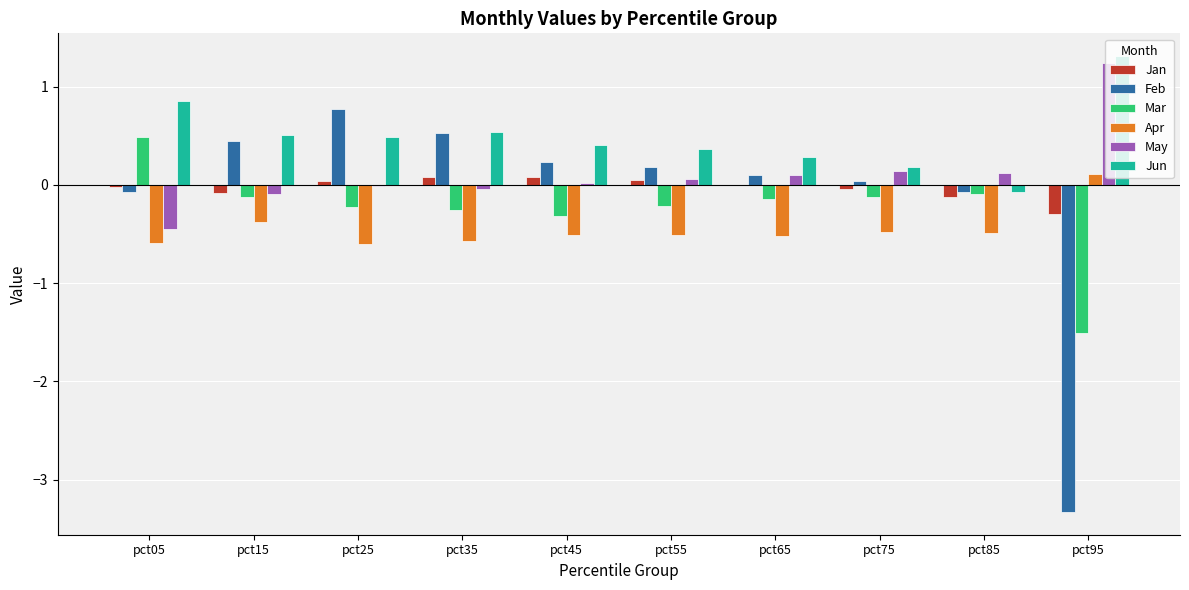

Which series has the largest total across all categories?

Jun